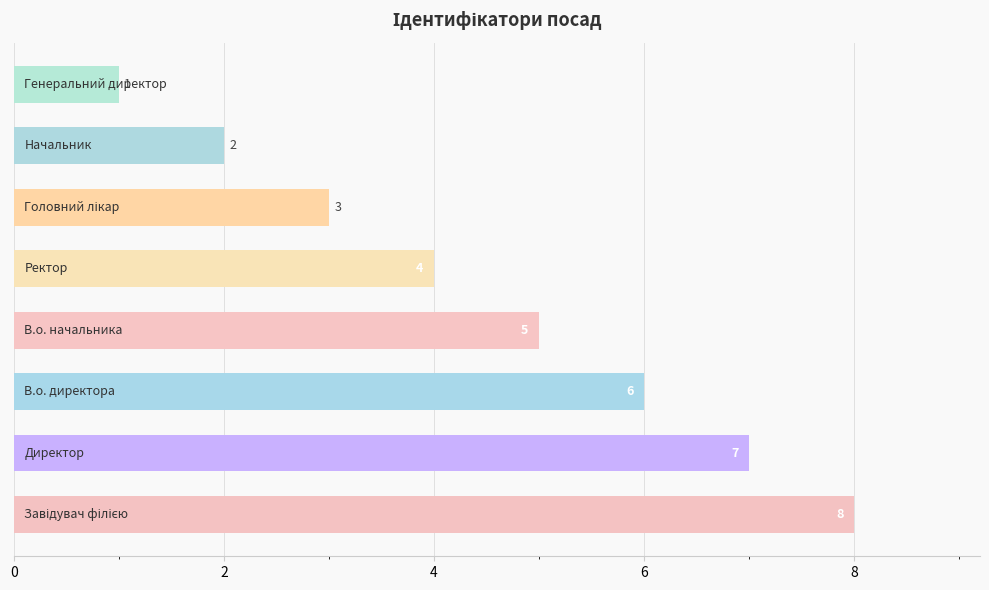

How many values are between 3 and 7?

5